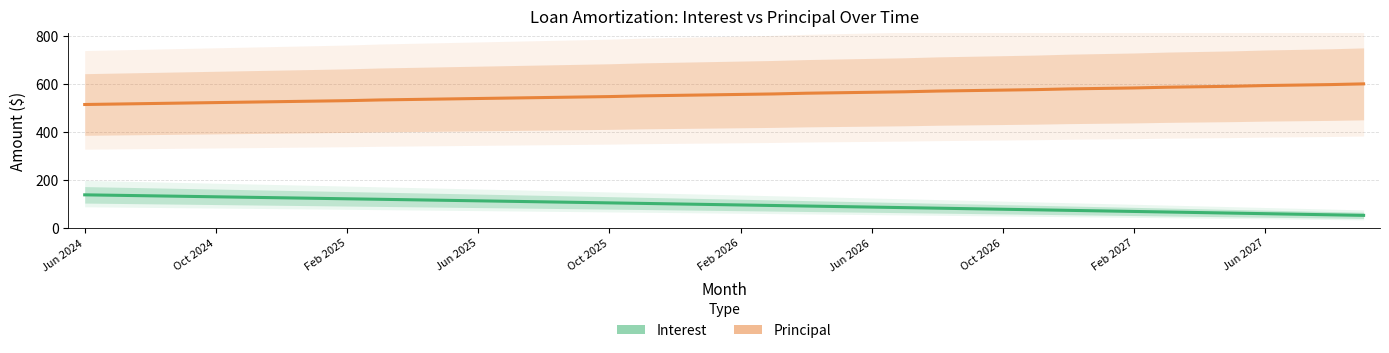

At which label does Principal first exceed 556?

21